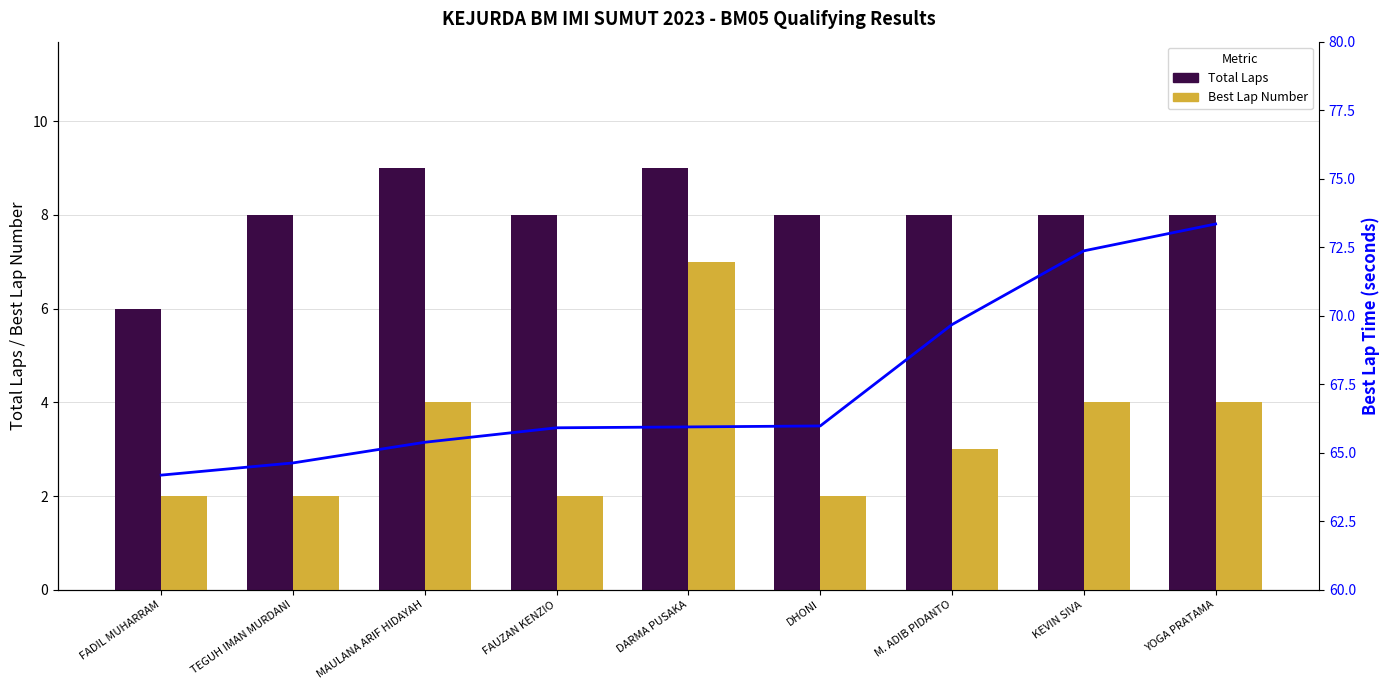

What is the difference between the Best Lap Number values at TEGUH IMAN MURDANI and M. ADIB PIDANTO?

1.0